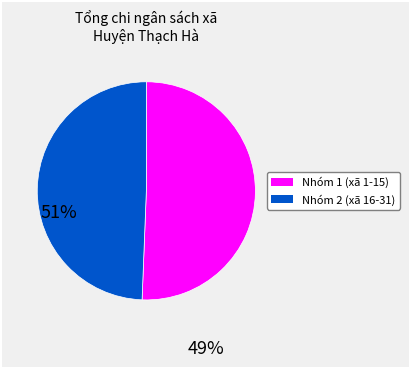

Is there any slice that represents more than half of the pie?

Yes